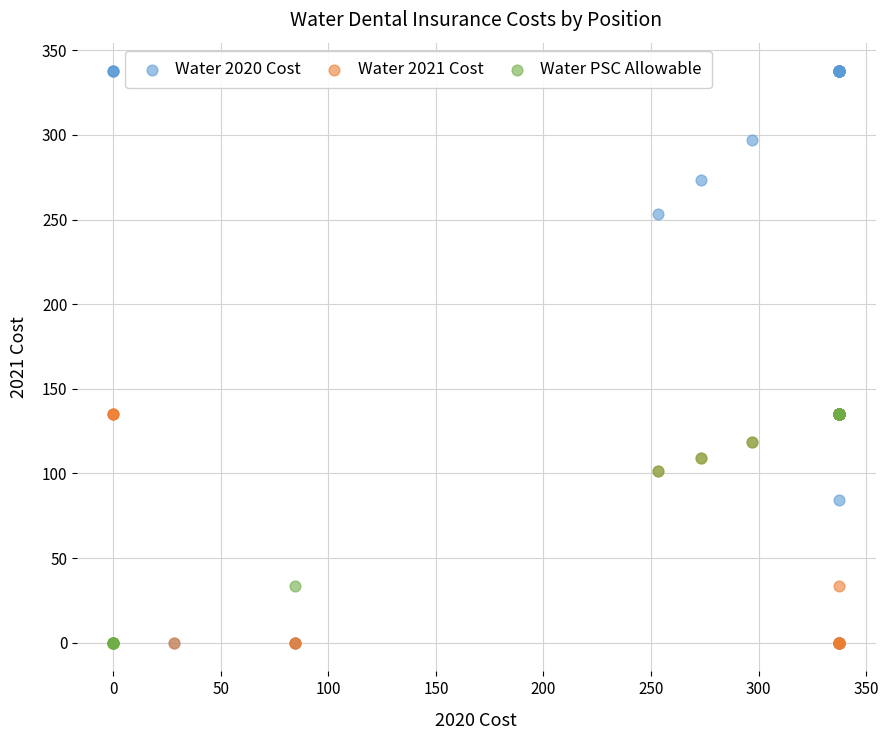

Which series has the largest Y range (max minus min)?

Water 2020 Cost